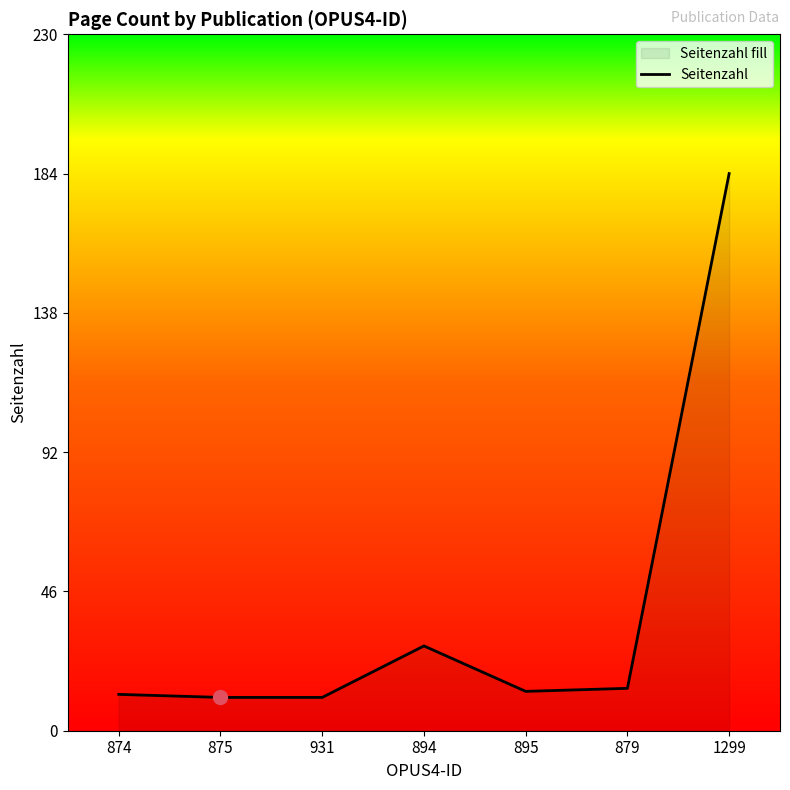

What is the greatest value displayed?

184